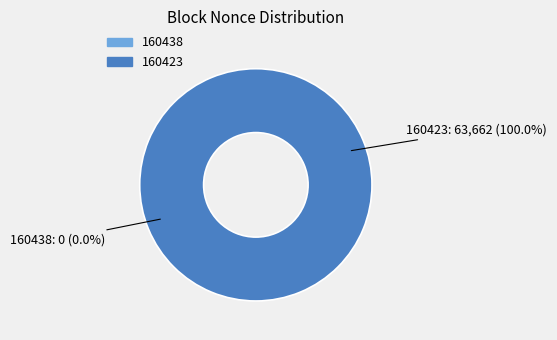

What is the largest slice in the pie chart?

160423